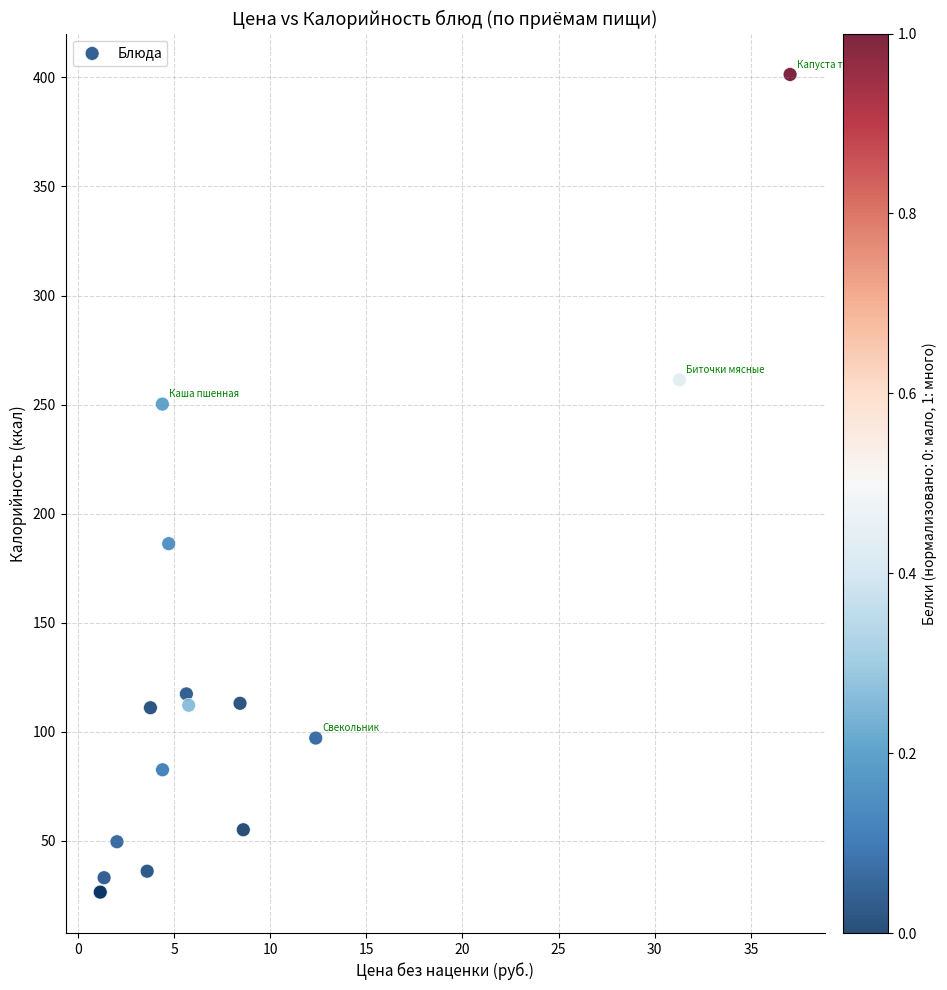

What Y value in the scatter plot is closest to 213?

186.2